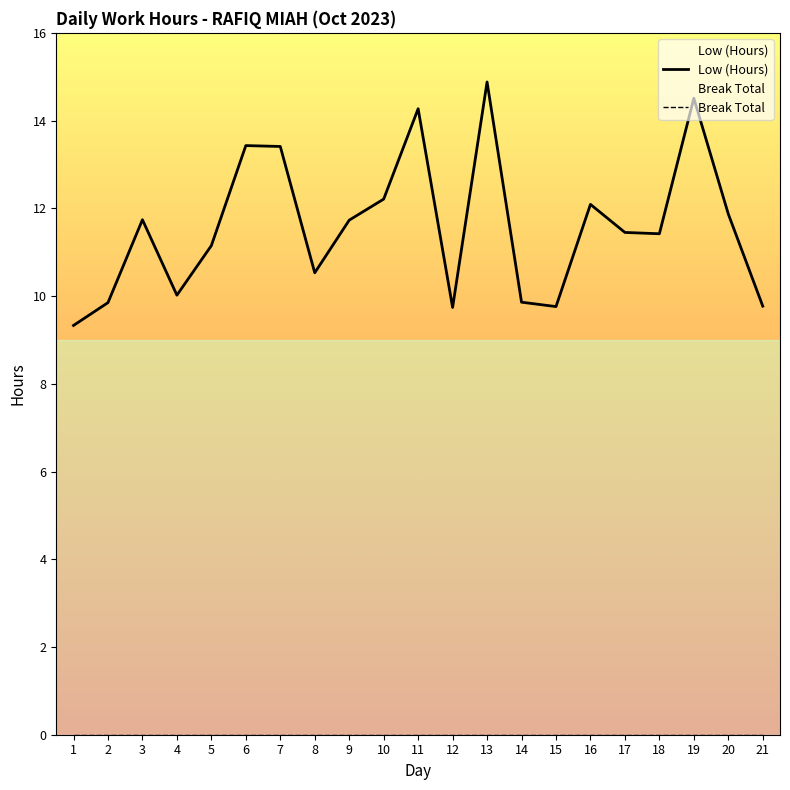

How many lines are shown in the chart?

2